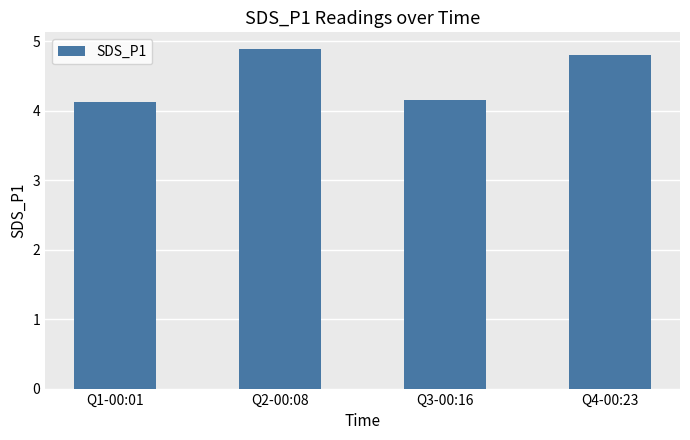

What is the minimum value shown in the chart?

4.1